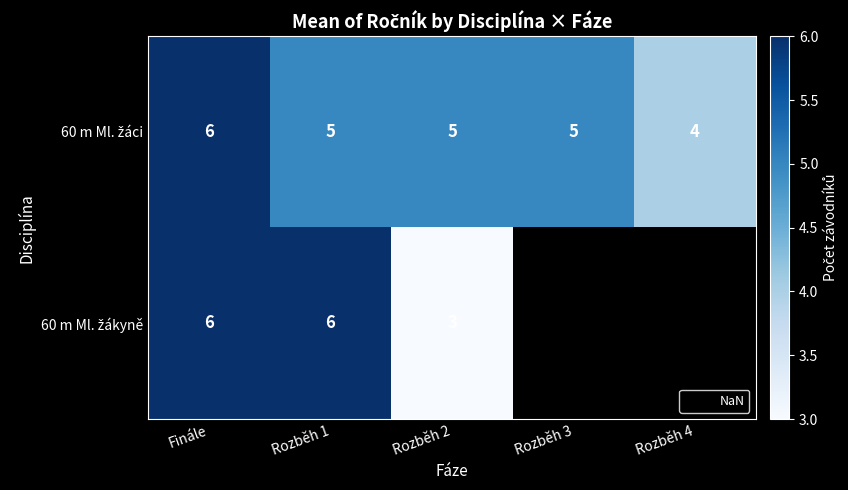

Which has a higher value, Finále or Rozběh 4?

Finále